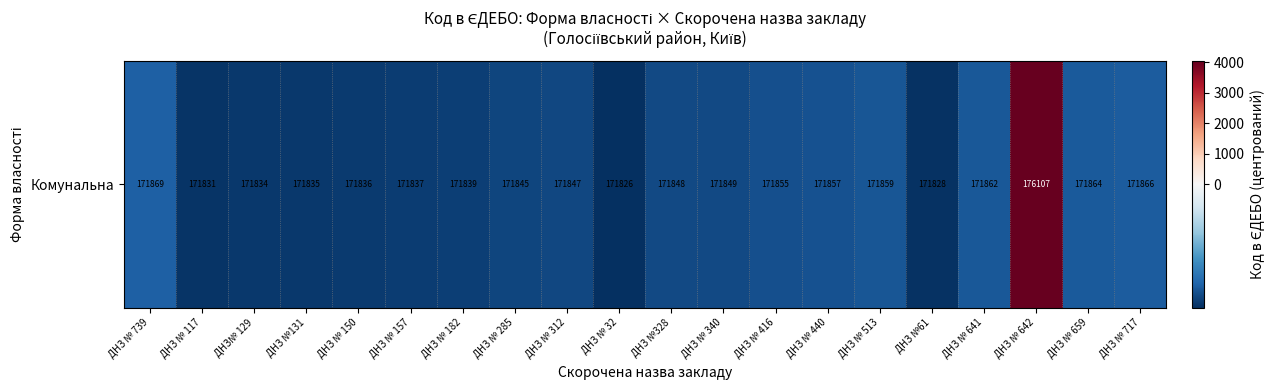

Where is the data nearest to the value 1906?

ДНЗ № 739